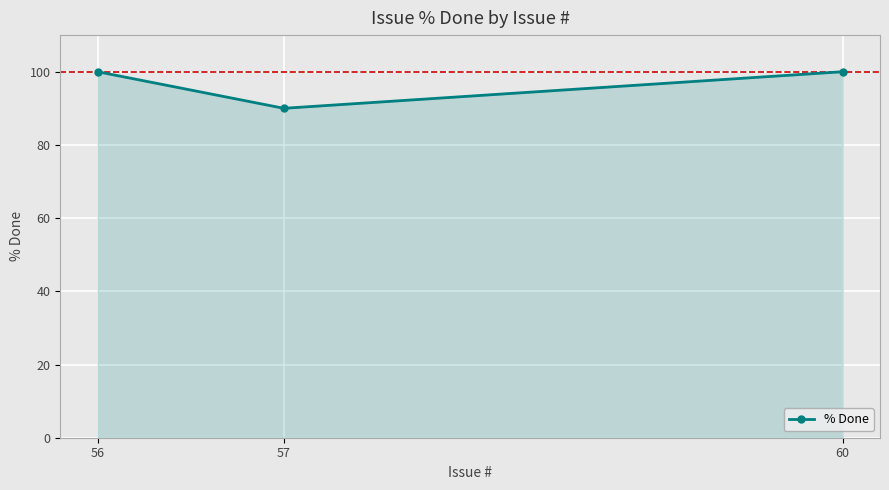

Is it true that the value at 56 is 37?

False